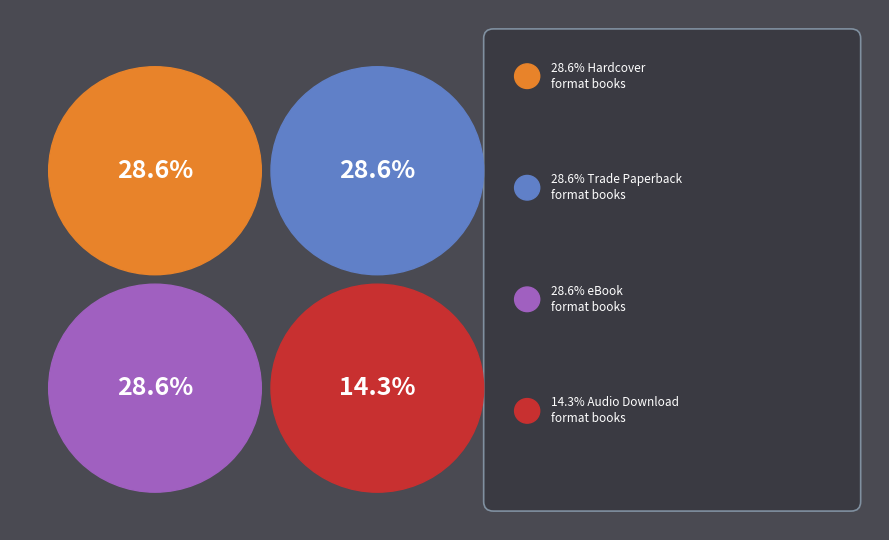

Which has a higher value, eBook or 4?

eBook